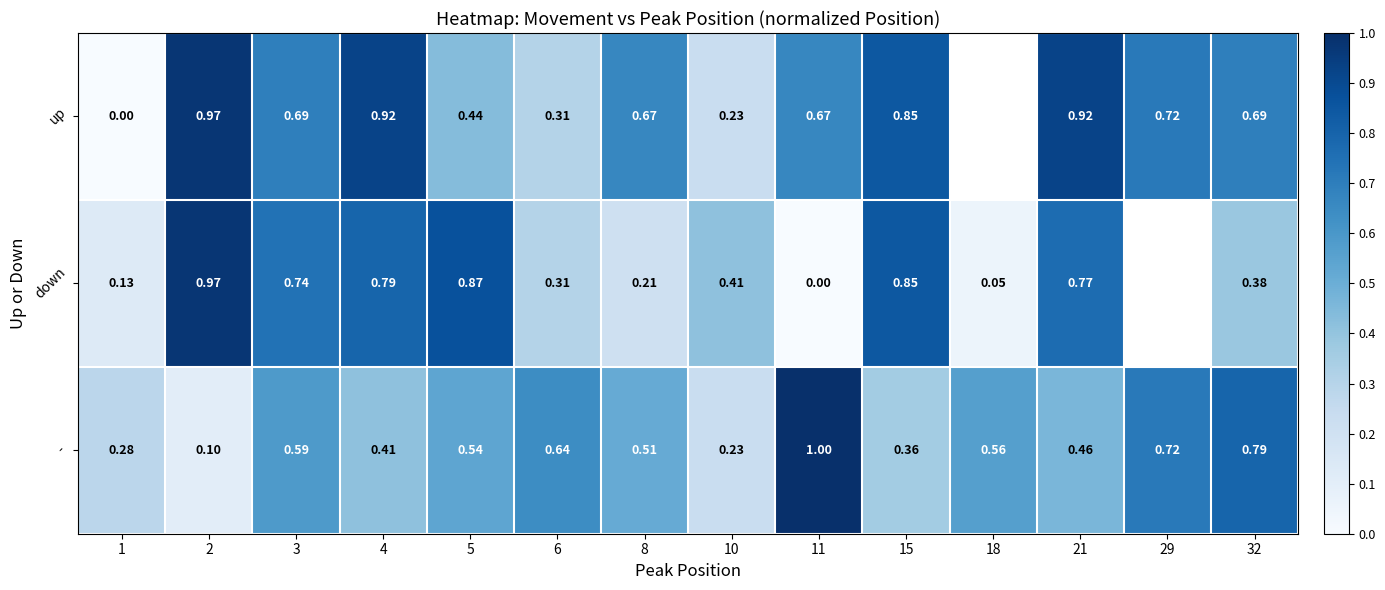

Between 4 and 32, which series saw the biggest shift?

down